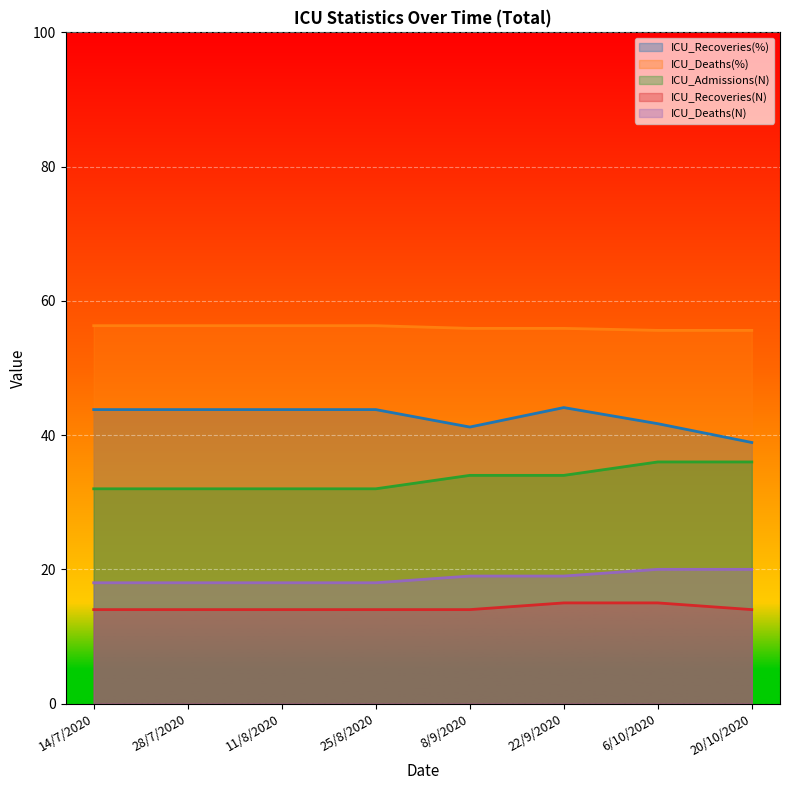

How many lines are shown in the chart?

5